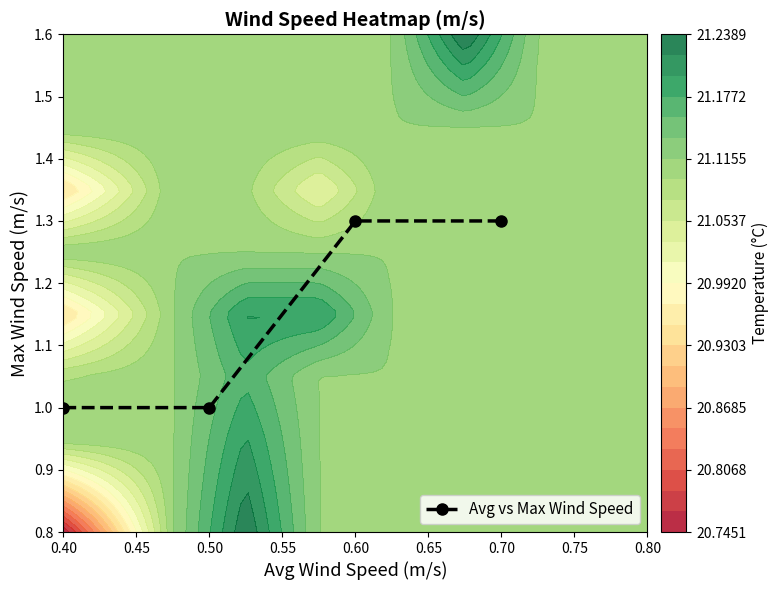

Which category has the lowest value across all series?

0.40